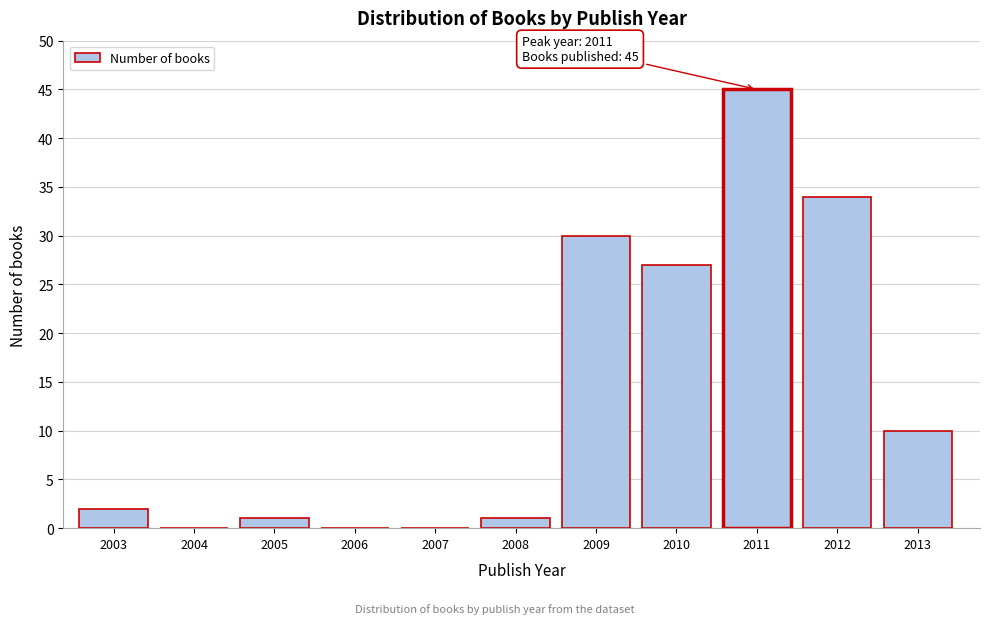

Reading left to right, what are all the values shown in this chart?

2003=2	2004=0	2005=1	2006=0	2007=0	2008=1	2009=30	2010=27	2011=45	2012=34	2013=10